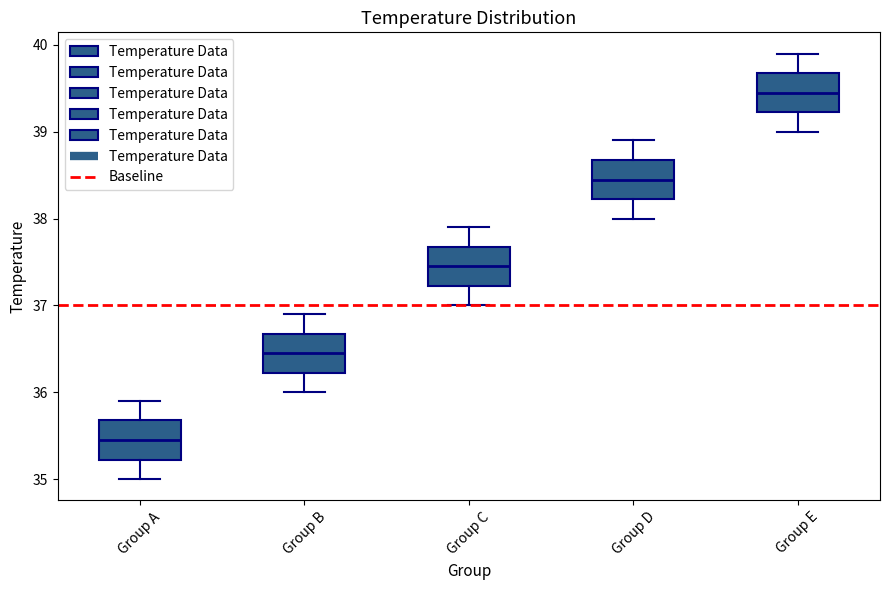

Which box's median line is the highest?

Group E